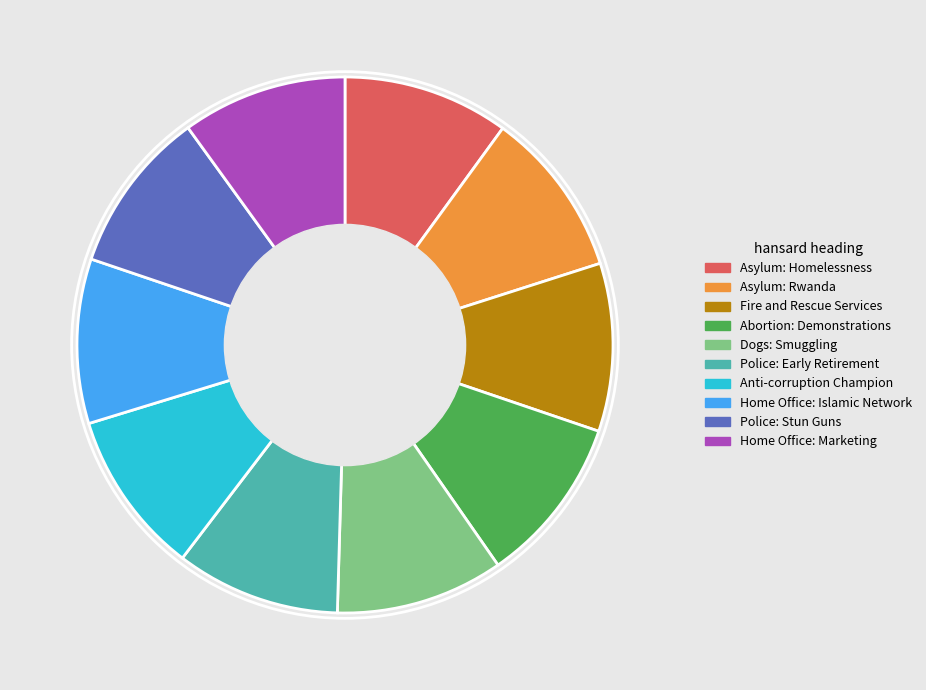

What is the ratio of the value at Home Office: Islamic Network to the value at Asylum: Homelessness?

1.0